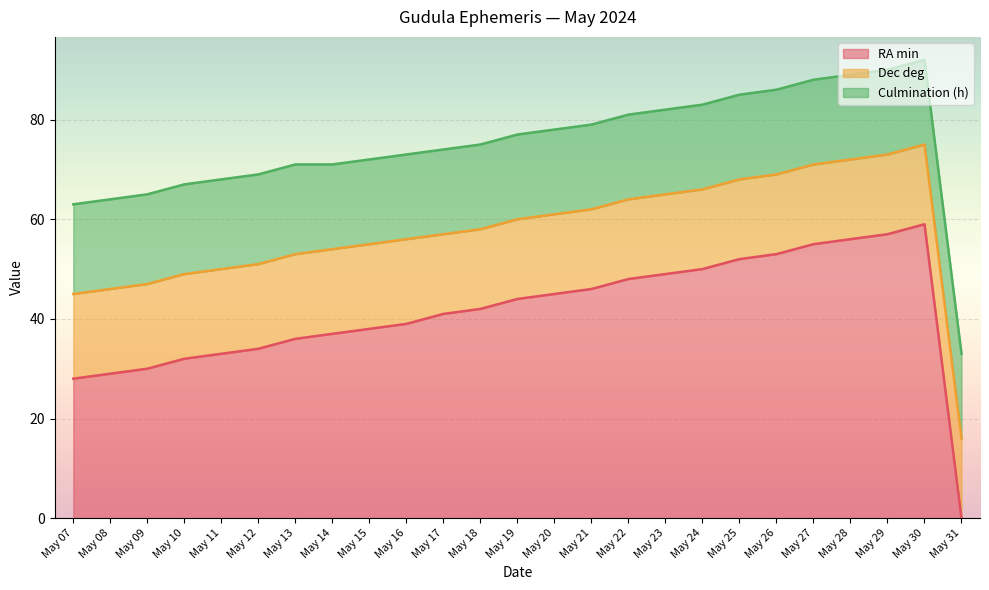

The Dec deg series shows 28 at May 18. True or false?

False